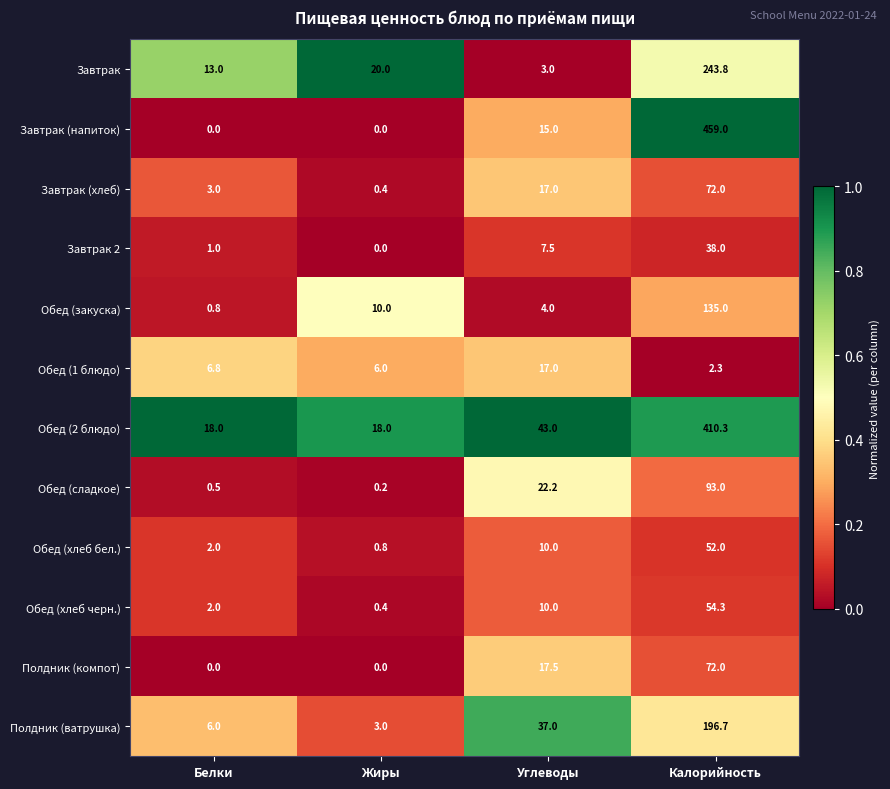

What is the difference between the second highest and minimum values in the Завтрак series?

17.0